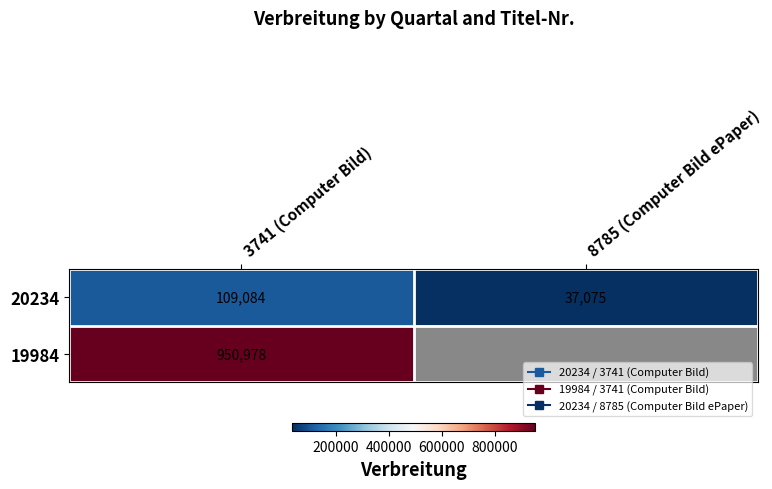

Rank the series at 8785 (Computer Bild ePaper) from highest to lowest value.

20234, 19984